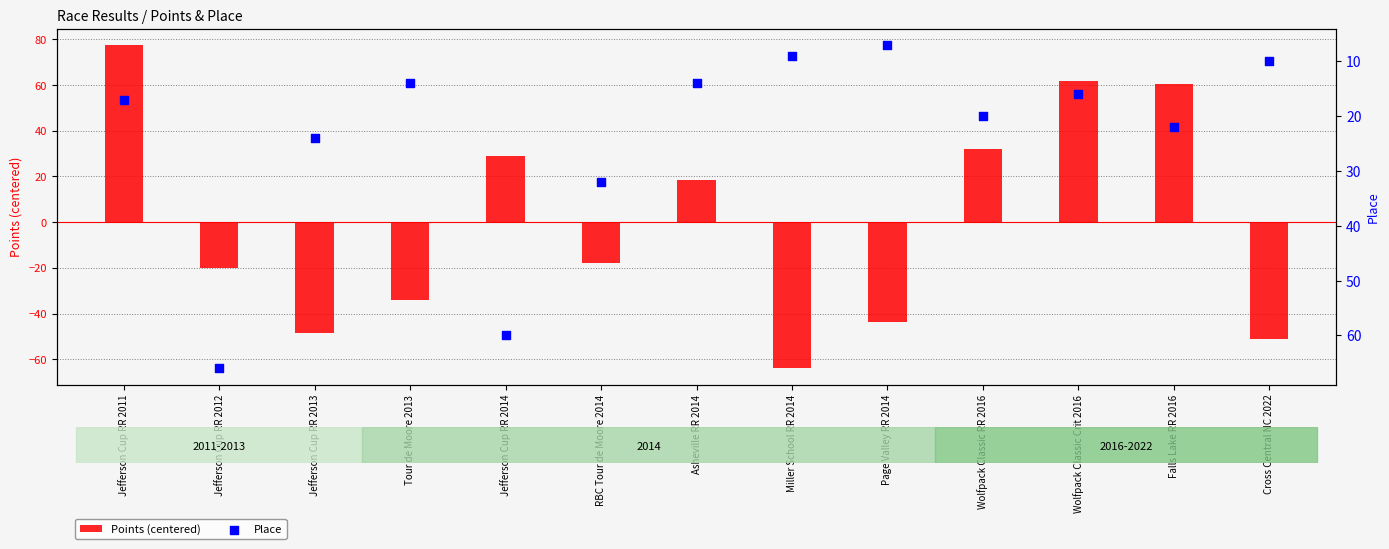

At how many categories does at least one series exceed 43?

5